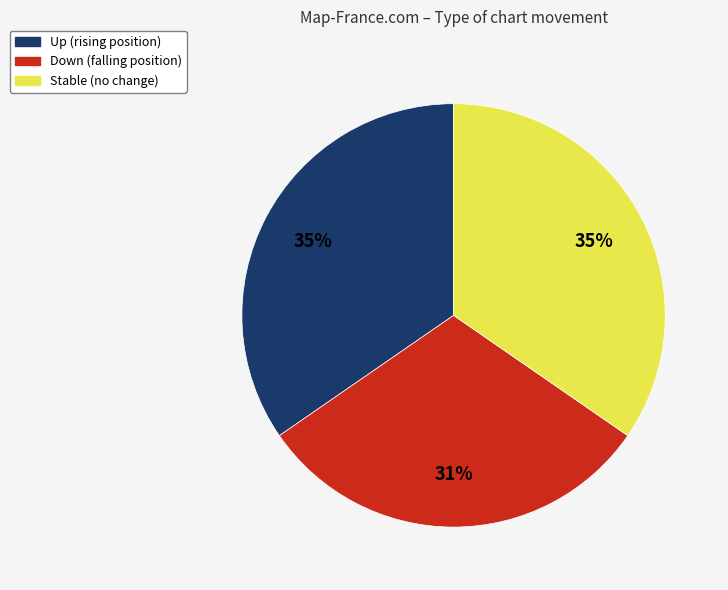

Is there a majority slice in this chart?

No